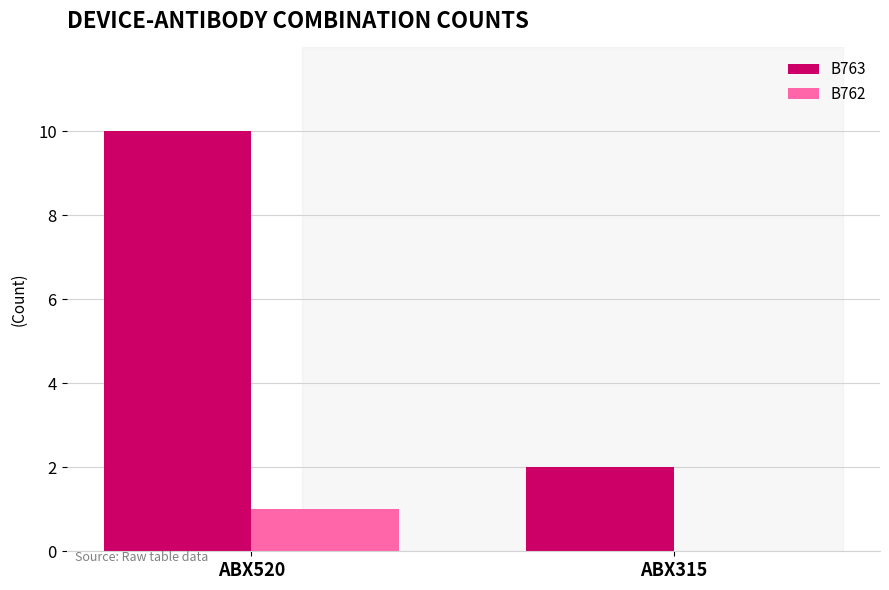

Is it true that B763 equals 5 at ABX520?

False